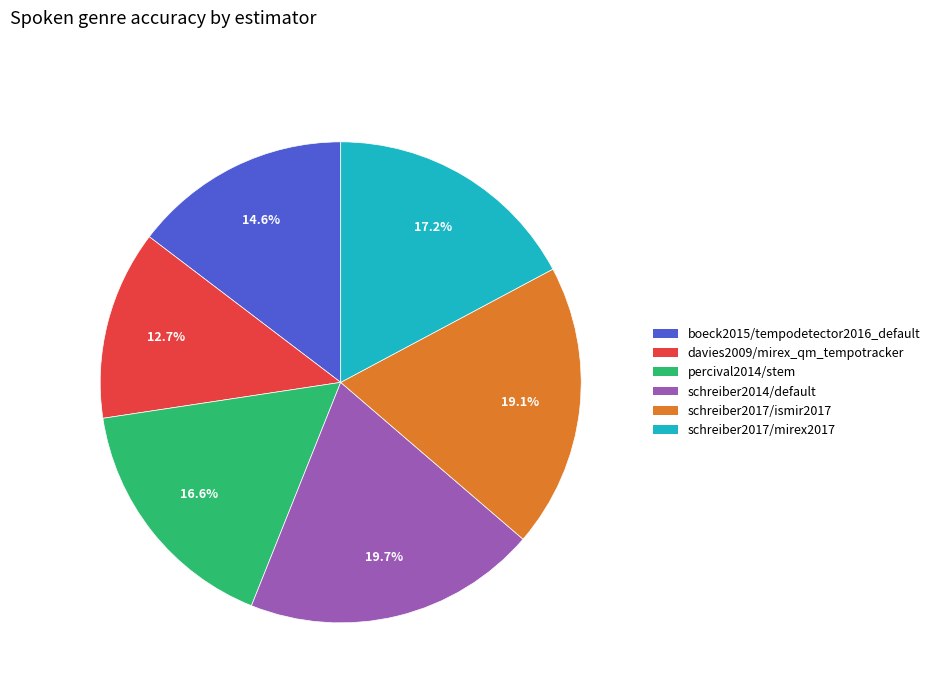

To the nearest percent, what percentage of the pie is schreiber2014/default?

20%